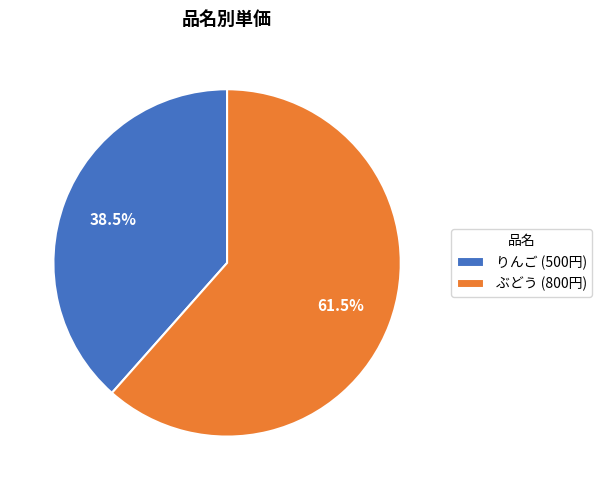

To the nearest percent, what is the difference between the ぶどう and りんご slice percentages?

23%